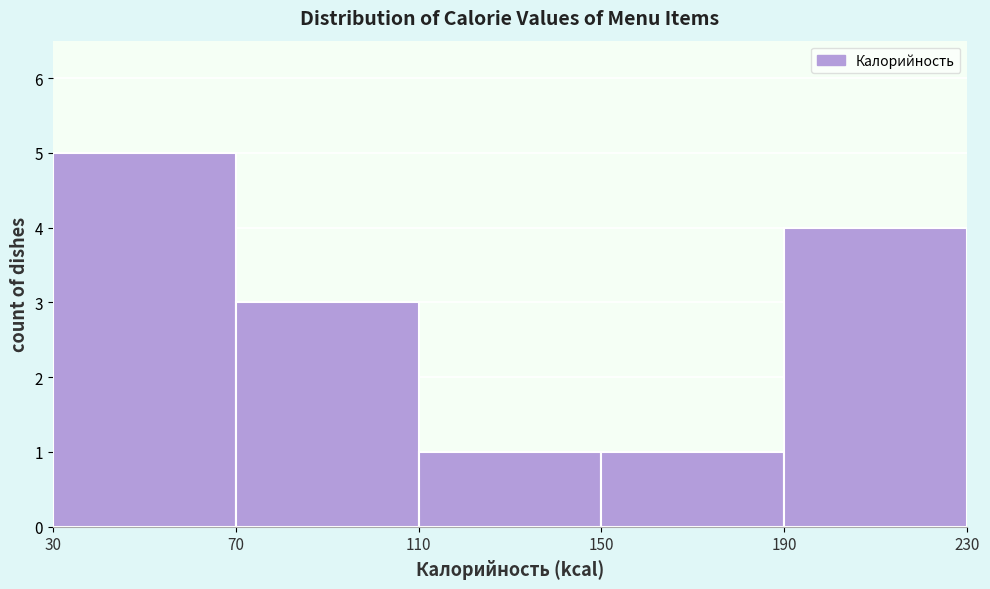

Reading left to right, transcribe this chart: for each bar, give the range it covers on the x-axis and its height. The values are not printed on the chart, so give them approximately, as read against the axis.

30 to 70: 5
70 to 110: 3
110 to 150: 1
150 to 190: 1
190 to 230: 4